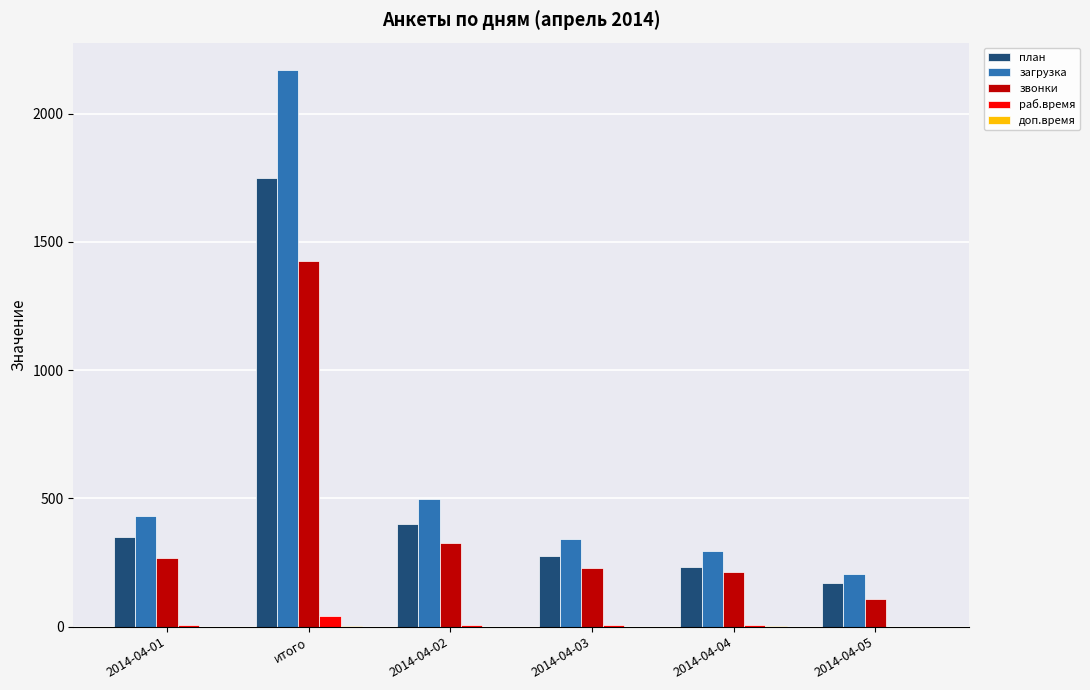

What is the sum of all раб.время values?

74